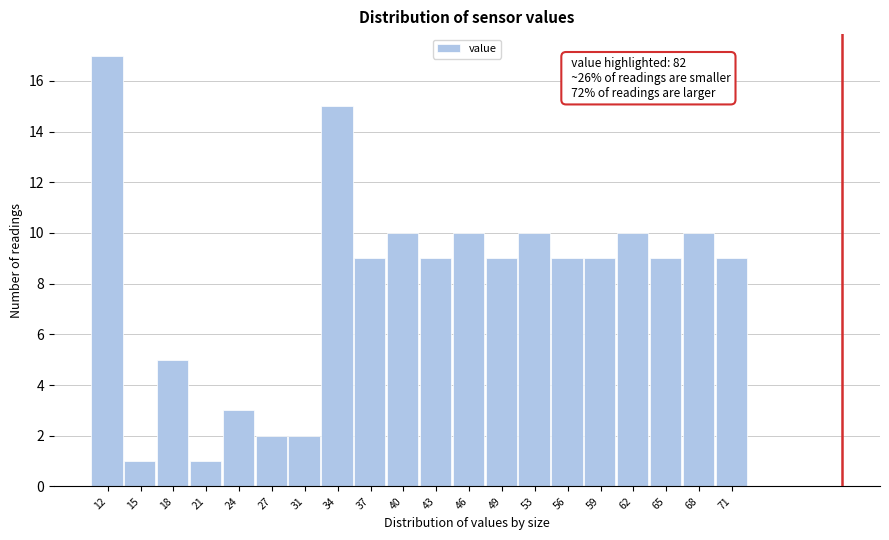

Which range on the x-axis has the tallest bar?

10.0 to 13.0